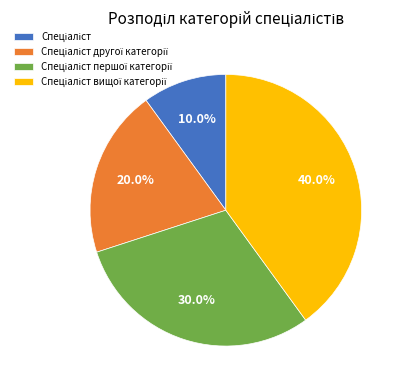

Does any single category account for the majority?

No